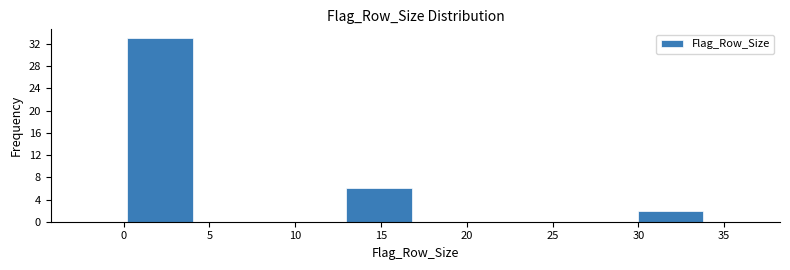

Which range on the x-axis has the tallest bar?

0.00 to 4.25